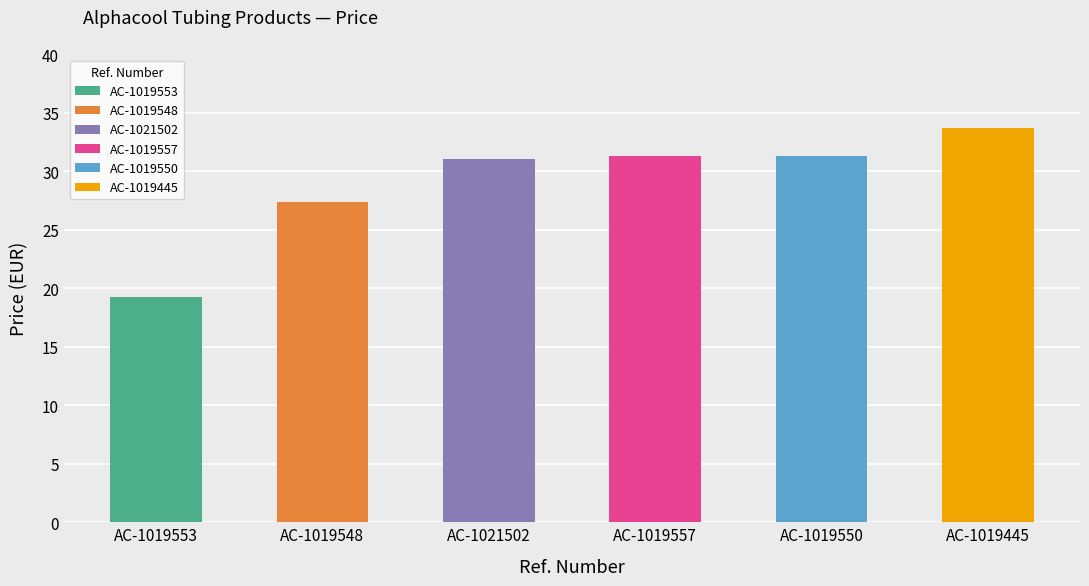

How many bars are there in total?

6